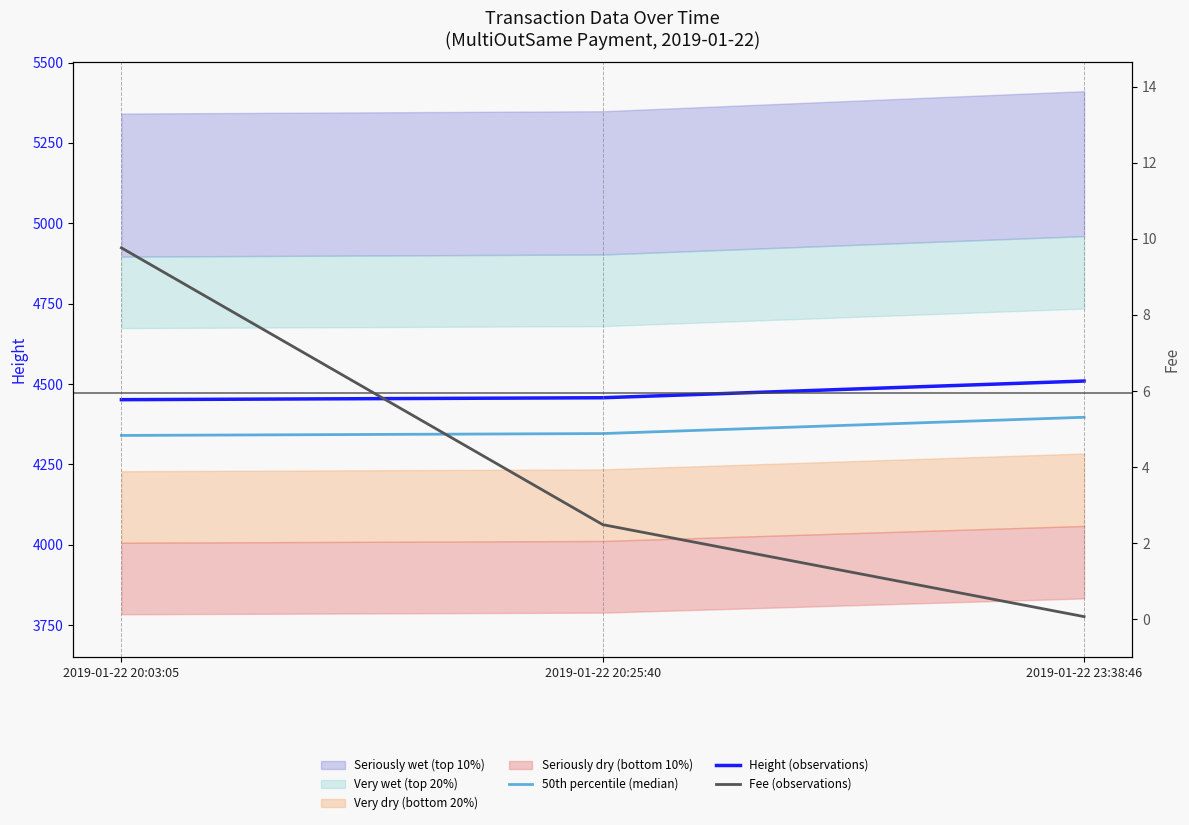

How many data points in Height (observations) are above 4457?

1